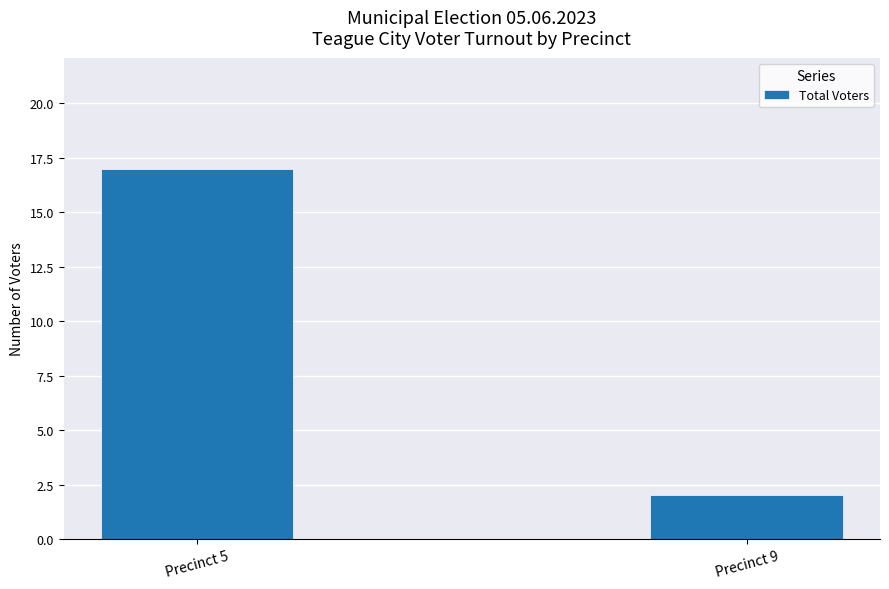

Reading left to right, what are all the values shown in this chart?

17	2